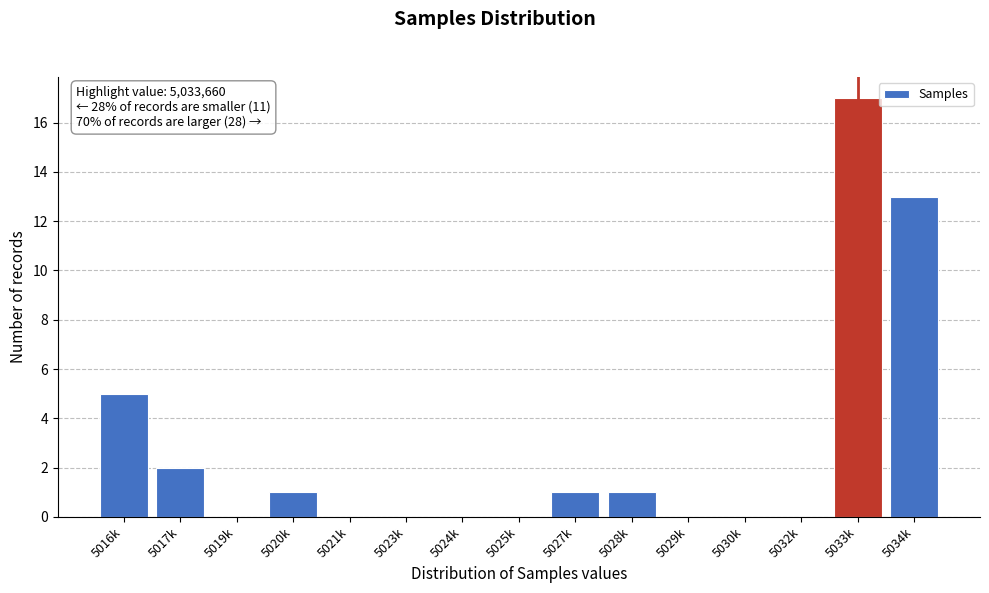

Reading left to right, list all the values displayed in this chart.

5016k=5	5017k=2	5019k=0	5020k=1	5021k=0	5023k=0	5024k=0	5025k=0	5027k=1	5028k=1	5029k=0	5030k=0	5032k=0	5033k=17	5034k=13